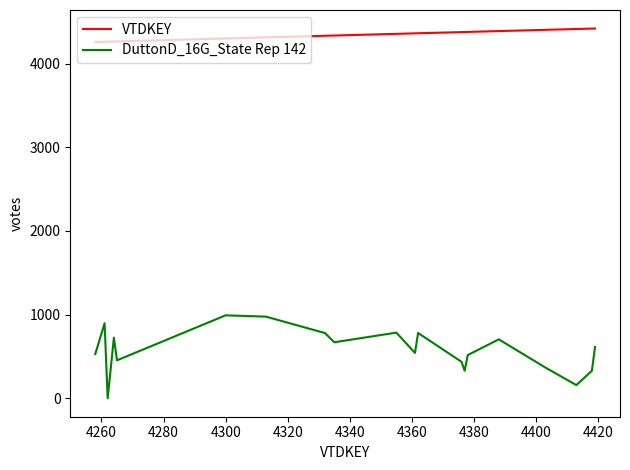

What is the lowest value of the VTDKEY series?

4258